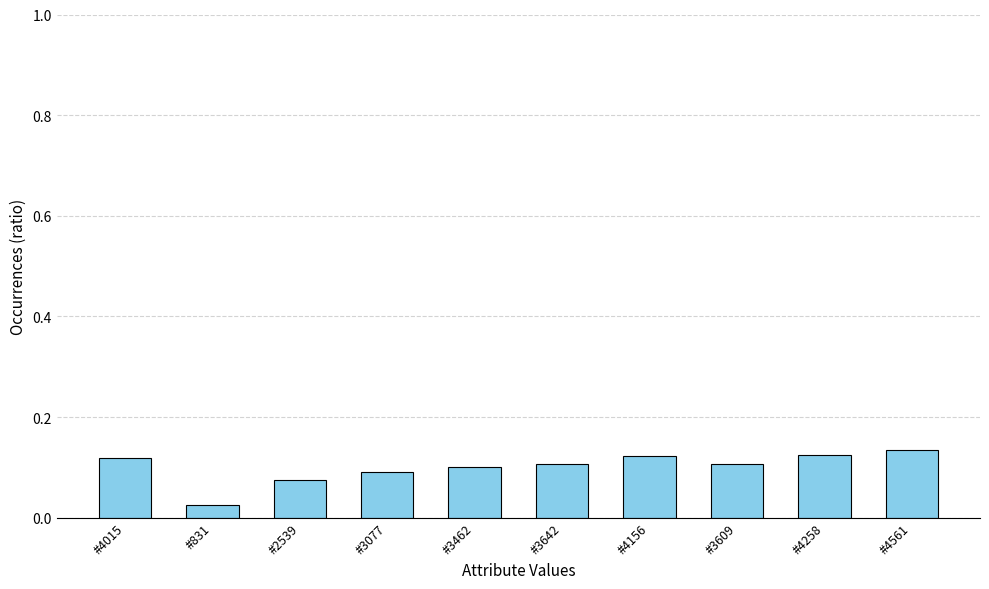

What is the label of the 4th bar from the left?

#3077